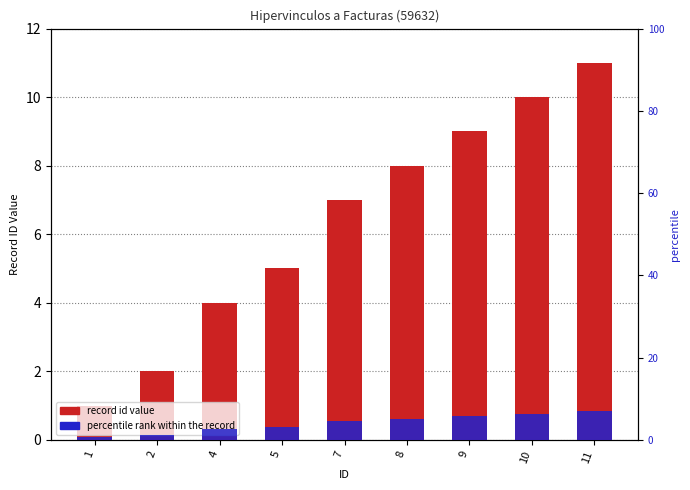

What is the sum of the percentile rank within the record values at 4 and 8?

7.6